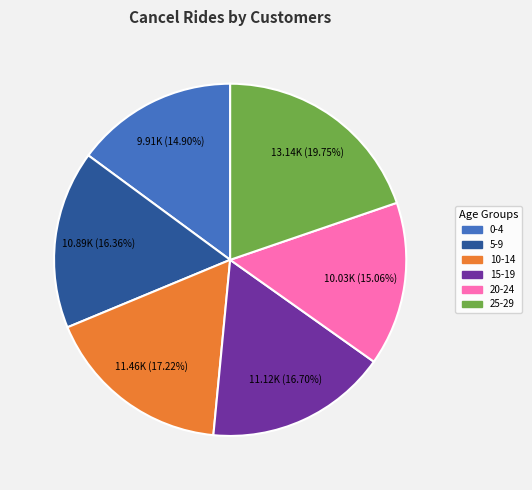

Approximately how many times larger is the value at 20-24 compared to 25-29?

0.8